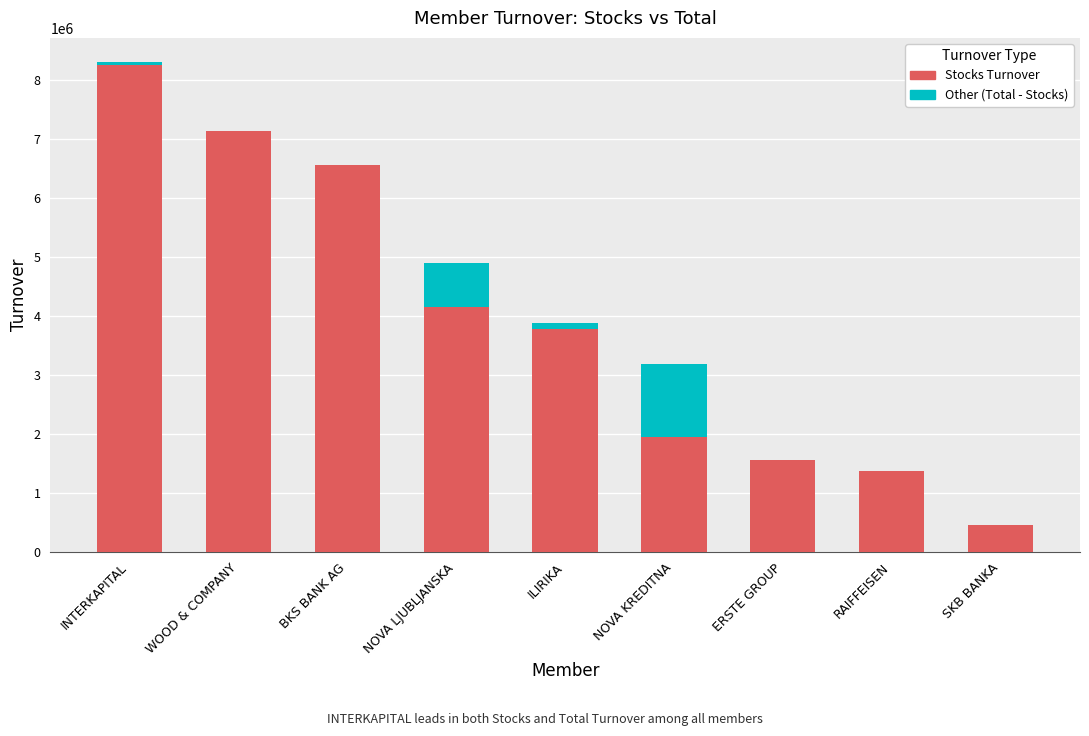

At which category is the sum across all series the highest?

INTERKAPITAL